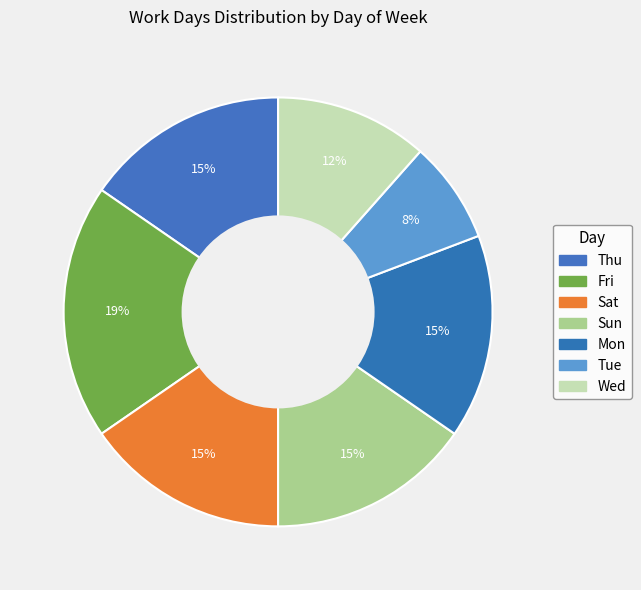

How many segments does this pie chart have?

7